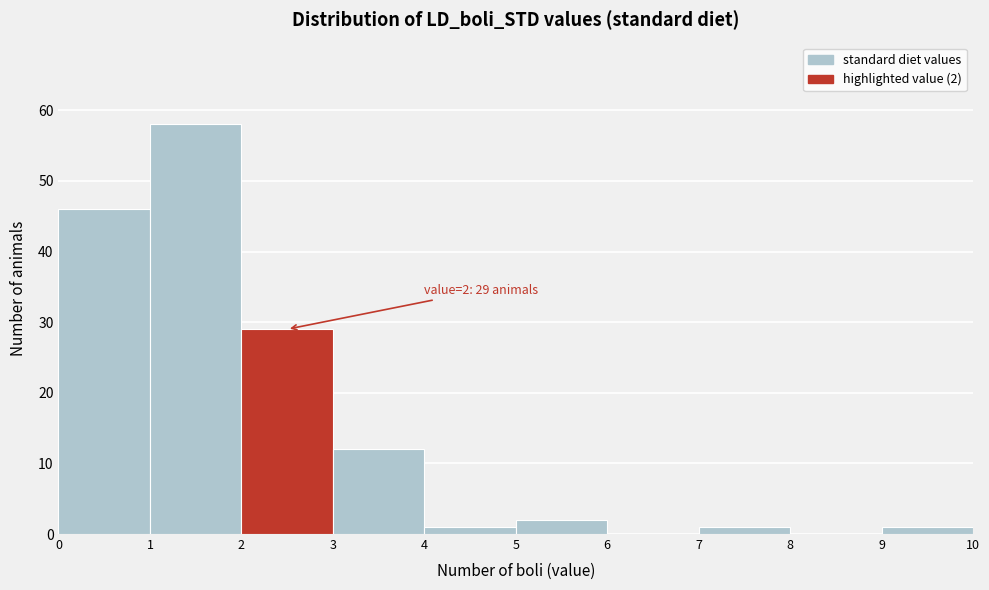

Which range on the x-axis has the tallest bar?

1 to 2